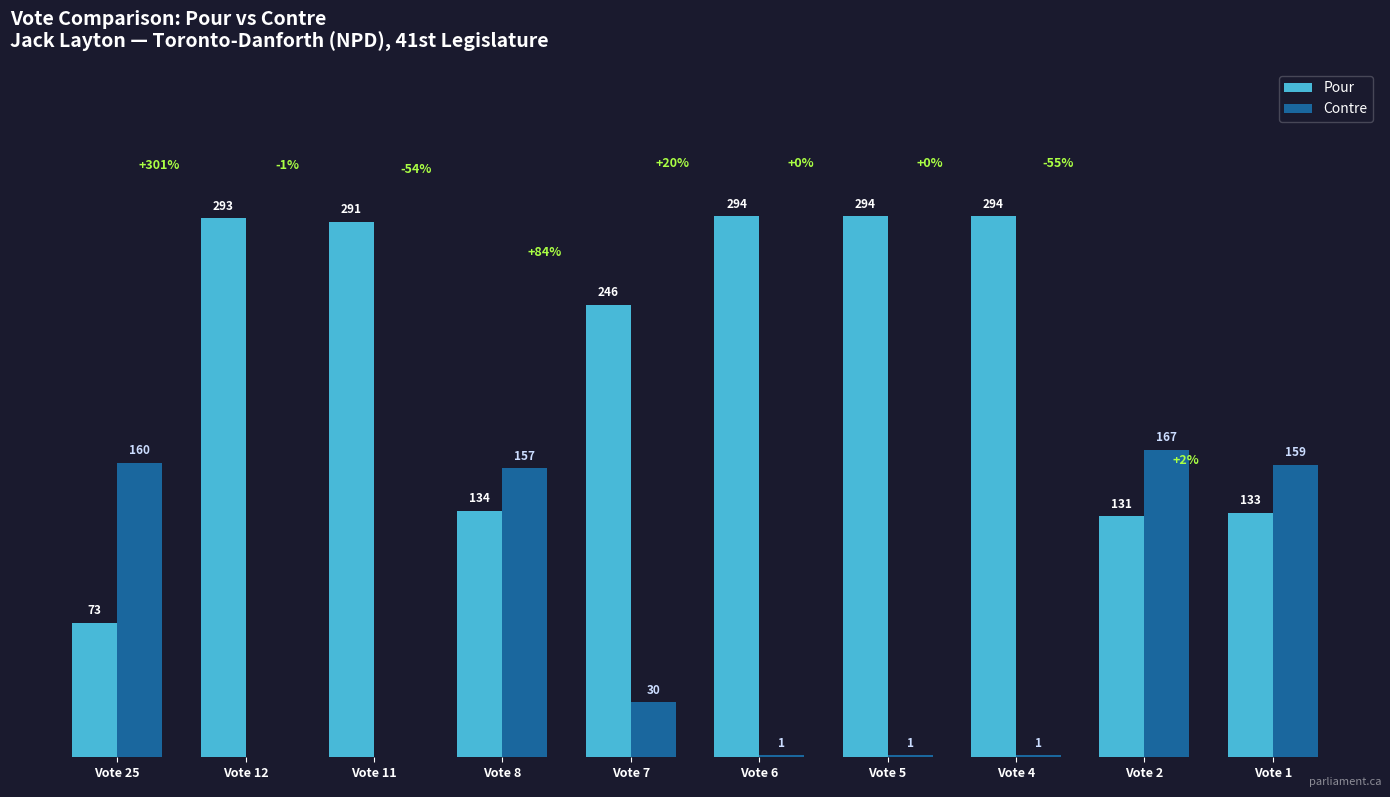

Where does the Contre series first go above 30?

Vote 25